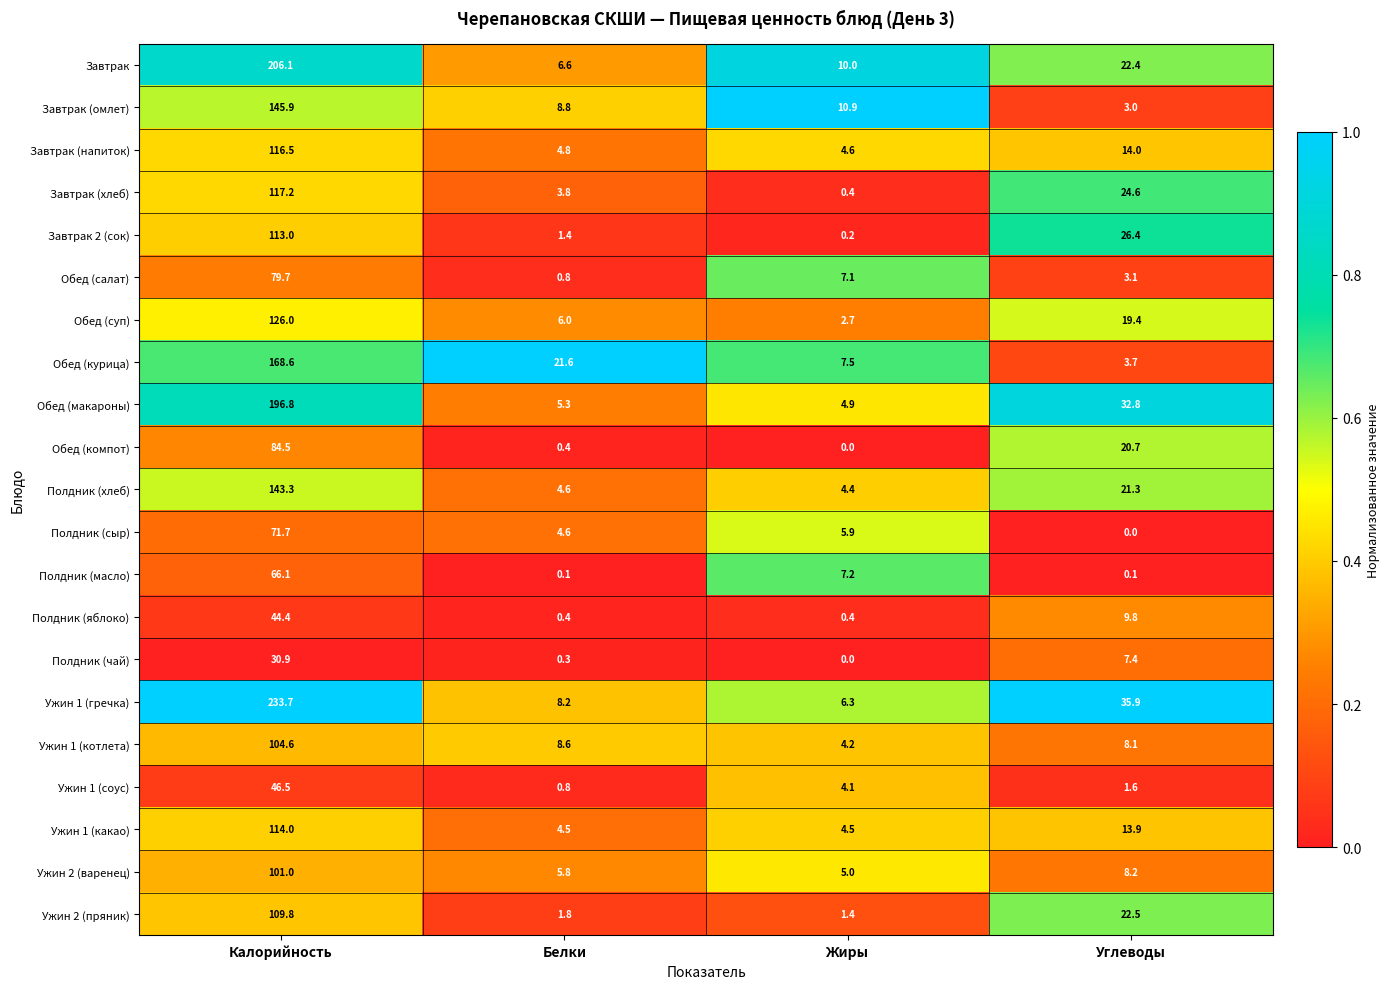

Which label corresponds to the largest value in the chart?

Калорийность